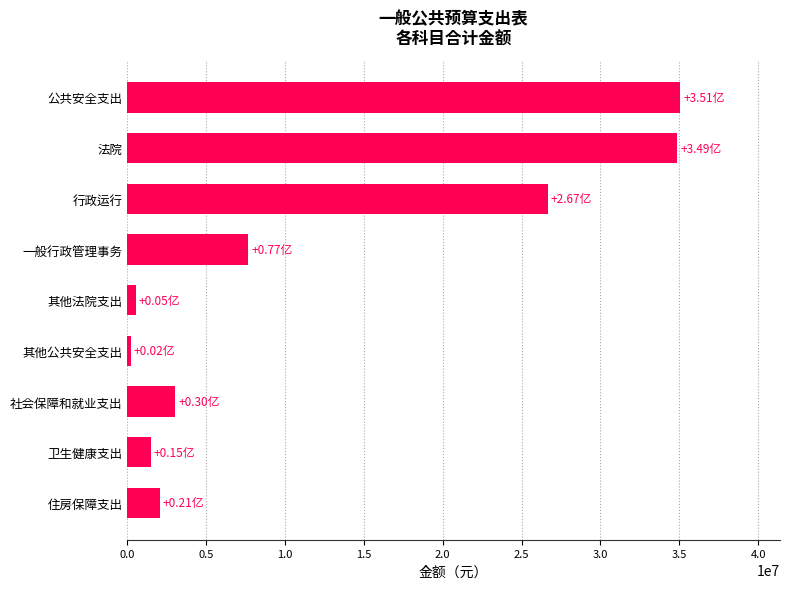

What is the difference between the second highest and second lowest values?

34343229.1